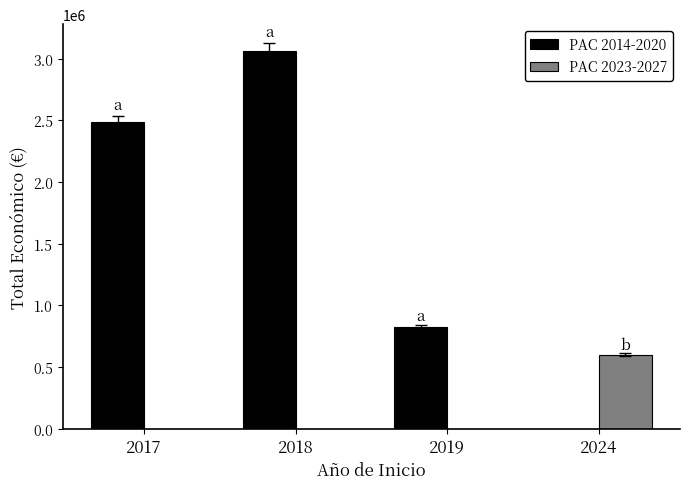

How many series are shown in this chart?

2